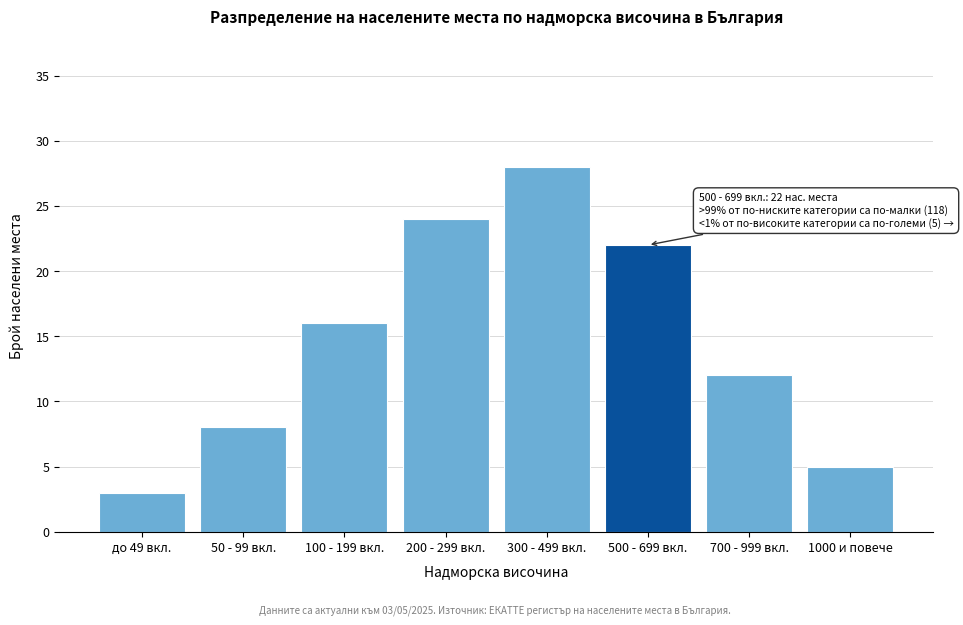

Reading left to right, extract all data points from this chart.

до 49 вкл.=3	50 - 99 вкл.=8	100 - 199 вкл.=16	200 - 299 вкл.=24	300 - 499 вкл.=28	500 - 699 вкл.=22	700 - 999 вкл.=12	1000 и повече=5